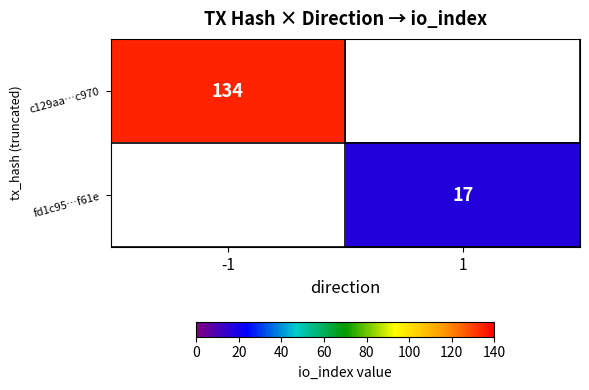

Between 1 and -1, which is larger?

-1